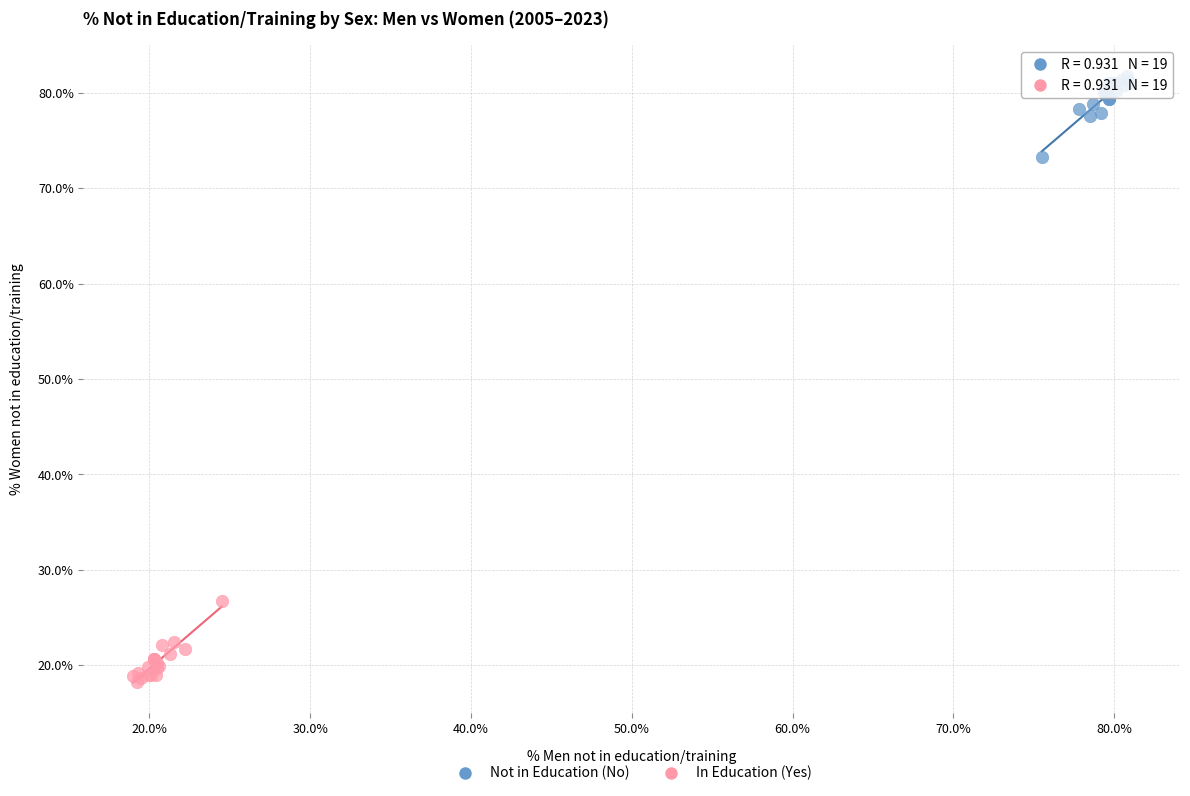

Which series reaches the minimum Y coordinate?

In Education (Yes)